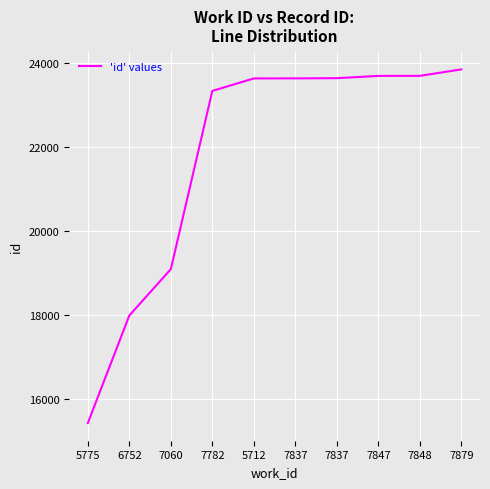

How many lines are shown in the chart?

1